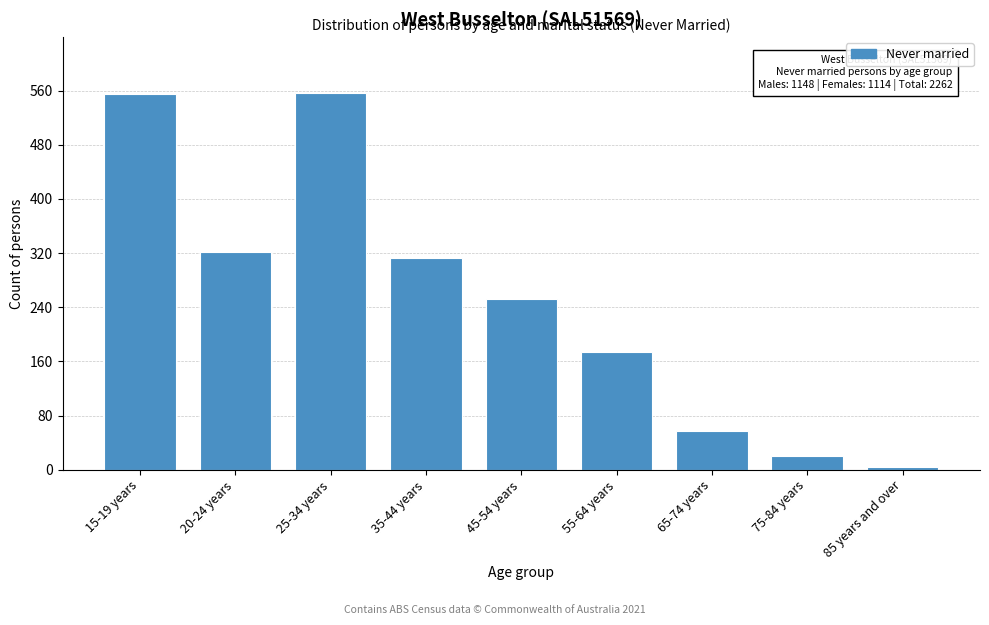

What is the difference between the second highest and second lowest values?

535